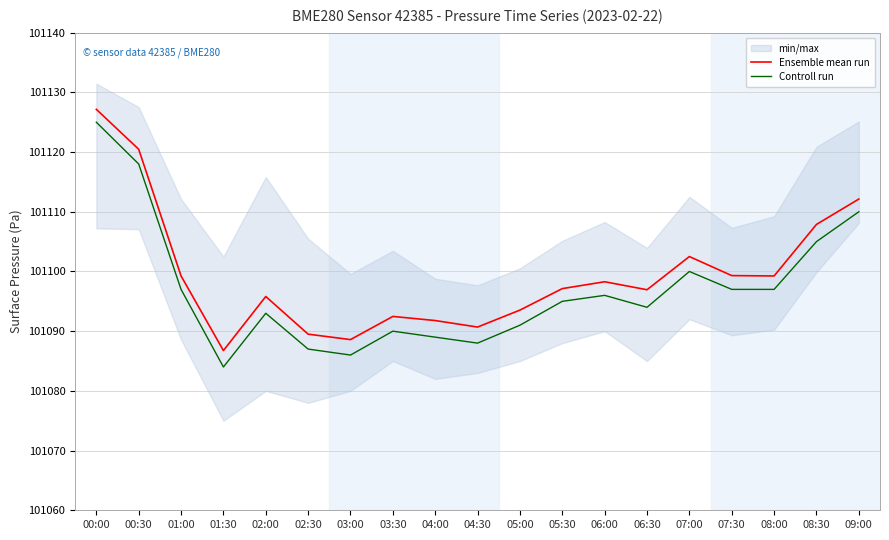

What is the average value of the Controll run series?

101096.9